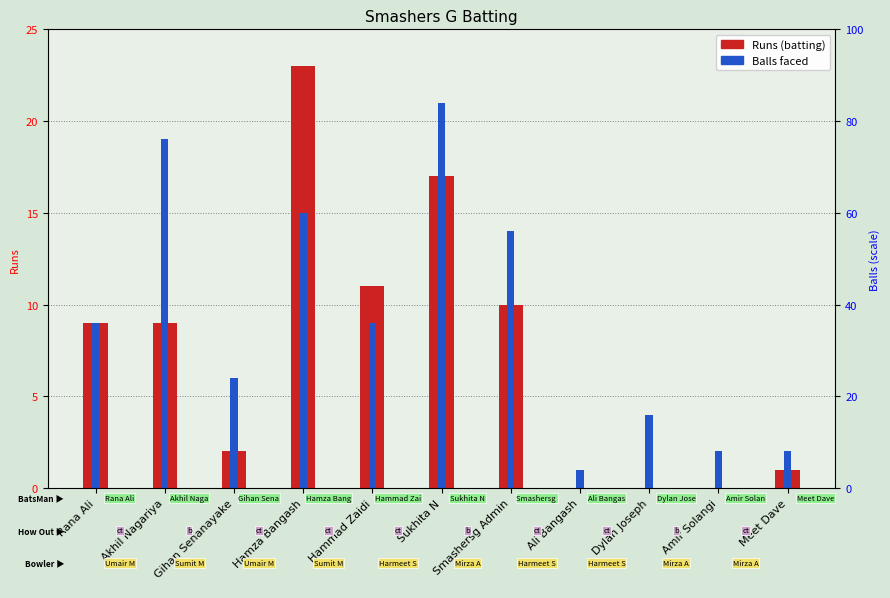

What are all the series names shown in the legend?

Runs, Balls